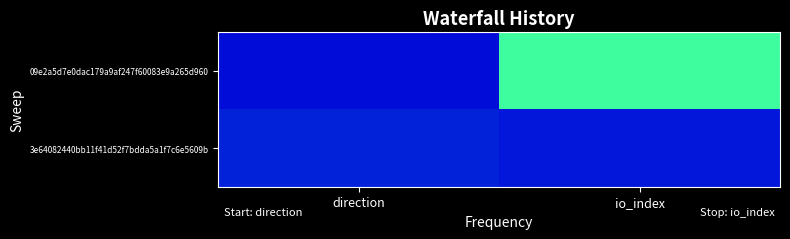

What is the difference between the 09e2a5d7e0dac179a9af247f60083e9a265d960 values at direction and io_index?

1.0